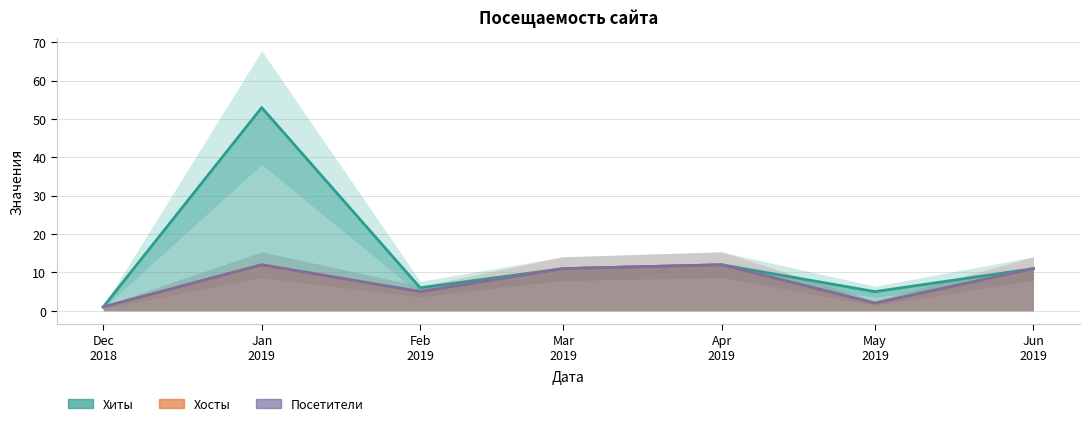

True or false: Посетители has a value of 7 at 2018-11.

False